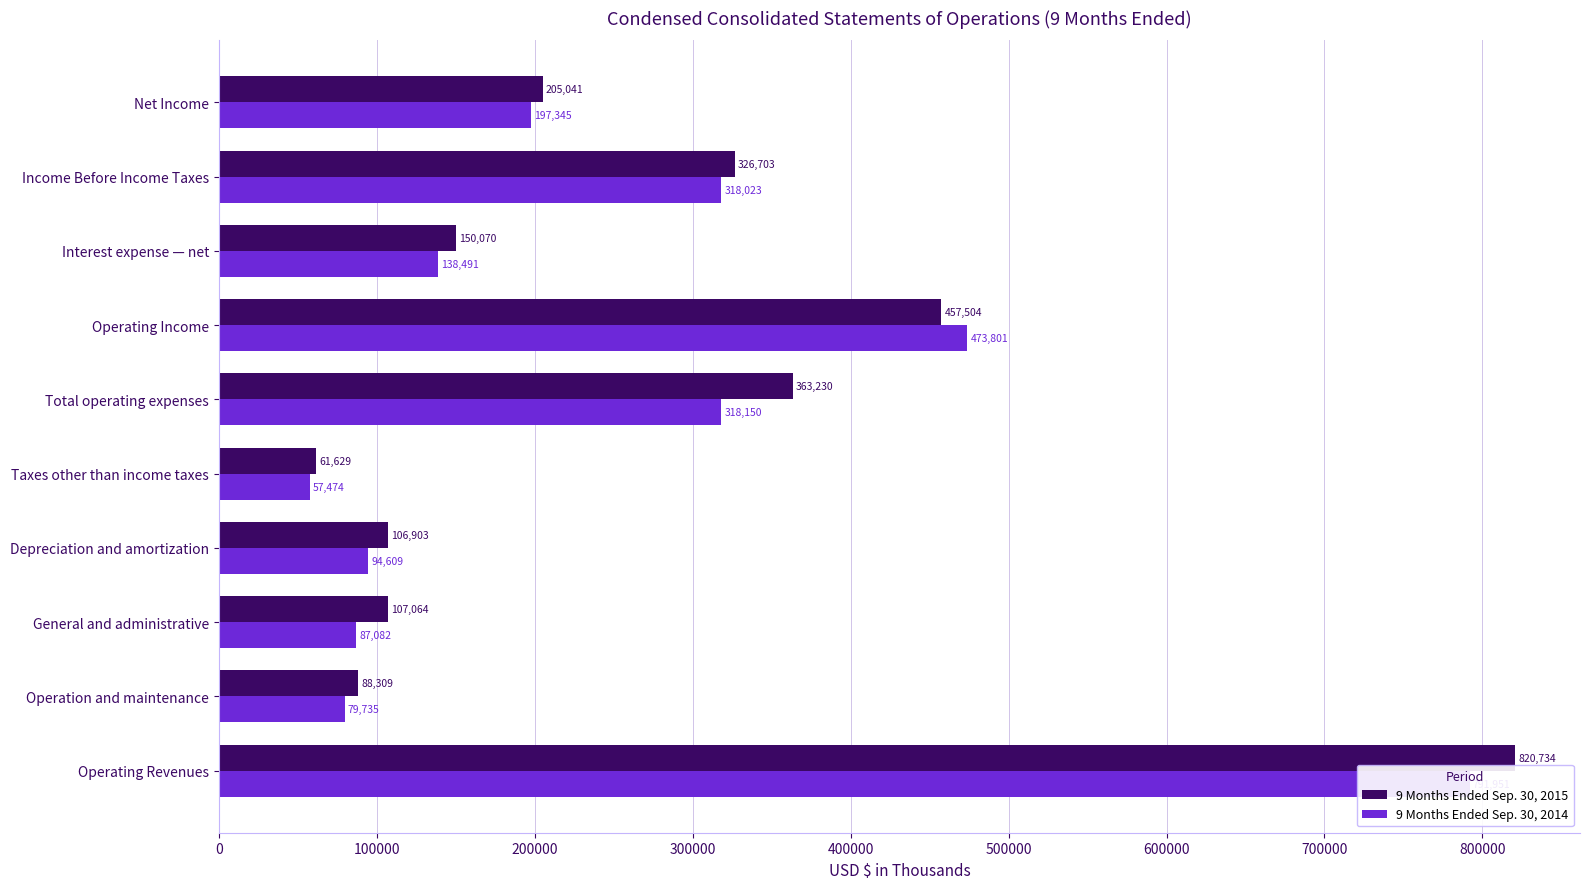

What is the average value of the 9 Months Ended Sep. 30, 2015 series?

268719